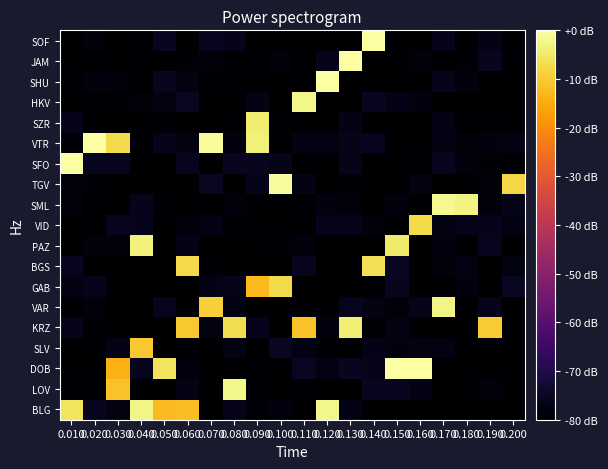

Reading left to right, what are all the values shown in this chart?

BLG: 0.010=-5.7	0.020=-75.5	0.030=-77.7	0.040=-2.6	0.050=-12.3	0.060=-12.1	0.070=-80.0	0.080=-76.3	0.090=-79.0	0.100=-77.9	0.110=-80.0	0.120=-2.2	0.130=-76.7	0.140=-80.0	0.150=-80.0	0.160=-80.0	0.170=-80.0	0.180=-79.8	0.190=-80.0	0.200=-80.0
LOV: 0.010=-78.9	0.020=-80.0	0.030=-11.5	0.040=-80.0	0.050=-80.0	0.060=-77.1	0.070=-80.0	0.080=-2.4	0.090=-79.1	0.100=-80.0	0.110=-78.9	0.120=-80.0	0.130=-80.0	0.140=-75.5	0.150=-75.3	0.160=-76.9	0.170=-80.0	0.180=-80.0	0.190=-78.2	0.200=-80.0
DOB: 0.010=-80.0	0.020=-80.0	0.030=-14.1	0.040=-75.9	0.050=-5.7	0.060=-78.4	0.070=-80.0	0.080=-79.8	0.090=-79.5	0.100=-80.0	0.110=-75.3	0.120=-77.2	0.130=-75.6	0.140=-76.1	0.150=0.0	0.160=0.0	0.170=-80.0	0.180=-80.0	0.190=-80.0	0.200=-80.0
SLV: 0.010=-80.0	0.020=-80.0	0.030=-76.7	0.040=-10.6	0.050=-80.0	0.060=-79.6	0.070=-80.0	0.080=-77.0	0.090=-80.0	0.100=-75.1	0.110=-77.3	0.120=-80.0	0.130=-80.0	0.140=-76.8	0.150=-77.9	0.160=-77.7	0.170=-77.3	0.180=-80.0	0.190=-80.0	0.200=-80.0
KRZ: 0.010=-76.4	0.020=-78.8	0.030=-80.0	0.040=-80.0	0.050=-80.0	0.060=-10.4	0.070=-77.7	0.080=-6.7	0.090=-76.1	0.100=-80.0	0.110=-11.0	0.120=-77.9	0.130=-4.1	0.140=-79.4	0.150=-77.3	0.160=-80.0	0.170=-79.8	0.180=-80.0	0.190=-9.7	0.200=-80.0
VAR: 0.010=-80.0	0.020=-78.6	0.030=-80.0	0.040=-79.9	0.050=-75.9	0.060=-80.0	0.070=-9.2	0.080=-77.4	0.090=-80.0	0.100=-80.0	0.110=-80.0	0.120=-80.0	0.130=-75.7	0.140=-76.9	0.150=-78.7	0.160=-76.3	0.170=-2.5	0.180=-80.0	0.190=-76.1	0.200=-79.6
GAB: 0.010=-76.9	0.020=-76.0	0.030=-80.0	0.040=-80.0	0.050=-80.0	0.060=-80.0	0.070=-76.8	0.080=-76.4	0.090=-12.7	0.100=-7.4	0.110=-80.0	0.120=-80.0	0.130=-80.0	0.140=-80.0	0.150=-75.6	0.160=-80.0	0.170=-79.8	0.180=-78.0	0.190=-80.0	0.200=-75.3
BGS: 0.010=-75.4	0.020=-80.0	0.030=-80.0	0.040=-80.0	0.050=-80.0	0.060=-7.7	0.070=-78.9	0.080=-80.0	0.090=-80.0	0.100=-80.0	0.110=-75.9	0.120=-80.0	0.130=-80.0	0.140=-6.5	0.150=-75.1	0.160=-80.0	0.170=-78.3	0.180=-77.4	0.190=-80.0	0.200=-77.7
PAZ: 0.010=-80.0	0.020=-78.7	0.030=-78.7	0.040=-3.3	0.050=-80.0	0.060=-76.6	0.070=-80.0	0.080=-80.0	0.090=-80.0	0.100=-79.1	0.110=-78.2	0.120=-80.0	0.130=-79.9	0.140=-80.0	0.150=-4.7	0.160=-80.0	0.170=-78.1	0.180=-80.0	0.190=-75.6	0.200=-80.0
VID: 0.010=-80.0	0.020=-80.0	0.030=-75.8	0.040=-76.2	0.050=-80.0	0.060=-78.4	0.070=-76.8	0.080=-79.4	0.090=-79.7	0.100=-80.0	0.110=-80.0	0.120=-76.0	0.130=-76.0	0.140=-78.7	0.150=-80.0	0.160=-7.3	0.170=-77.7	0.180=-76.0	0.190=-76.1	0.200=-77.2
SML: 0.010=-78.6	0.020=-80.0	0.030=-80.0	0.040=-76.0	0.050=-78.9	0.060=-80.0	0.070=-80.0	0.080=-78.4	0.090=-80.0	0.100=-80.0	0.110=-79.5	0.120=-78.1	0.130=-78.5	0.140=-80.0	0.150=-77.9	0.160=-80.0	0.170=-1.7	0.180=-2.8	0.190=-78.5	0.200=-76.5
TGV: 0.010=-78.4	0.020=-79.3	0.030=-80.0	0.040=-80.0	0.050=-80.0	0.060=-80.0	0.070=-75.3	0.080=-80.0	0.090=-76.1	0.100=-0.6	0.110=-77.1	0.120=-80.0	0.130=-79.2	0.140=-80.0	0.150=-80.0	0.160=-77.8	0.170=-80.0	0.180=-80.0	0.190=-78.5	0.200=-8.0
SFO: 0.010=-0.0	0.020=-75.5	0.030=-75.9	0.040=-80.0	0.050=-80.0	0.060=-75.7	0.070=-80.0	0.080=-75.3	0.090=-75.4	0.100=-76.5	0.110=-80.0	0.120=-80.0	0.130=-76.5	0.140=-80.0	0.150=-80.0	0.160=-79.4	0.170=-75.6	0.180=-78.0	0.190=-79.3	0.200=-80.0
VTR: 0.010=-78.8	0.020=0.0	0.030=-7.5	0.040=-79.8	0.050=-76.2	0.060=-77.6	0.070=-0.8	0.080=-78.0	0.090=-3.6	0.100=-80.0	0.110=-76.9	0.120=-76.9	0.130=-76.3	0.140=-75.9	0.150=-79.9	0.160=-80.0	0.170=-77.0	0.180=-78.5	0.190=-78.0	0.200=-77.0
SZR: 0.010=-76.1	0.020=-80.0	0.030=-80.0	0.040=-80.0	0.050=-79.2	0.060=-80.0	0.070=-80.0	0.080=-79.6	0.090=-4.4	0.100=-79.1	0.110=-80.0	0.120=-80.0	0.130=-76.8	0.140=-80.0	0.150=-80.0	0.160=-79.8	0.170=-77.3	0.180=-80.0	0.190=-78.8	0.200=-80.0
HKV: 0.010=-80.0	0.020=-79.7	0.030=-79.6	0.040=-78.6	0.050=-77.7	0.060=-75.2	0.070=-79.8	0.080=-80.0	0.090=-77.0	0.100=-80.0	0.110=-2.3	0.120=-80.0	0.130=-80.0	0.140=-75.4	0.150=-76.6	0.160=-78.0	0.170=-80.0	0.180=-80.0	0.190=-80.0	0.200=-80.0
SHU: 0.010=-79.5	0.020=-77.9	0.030=-78.4	0.040=-80.0	0.050=-75.5	0.060=-77.6	0.070=-79.5	0.080=-78.9	0.090=-80.0	0.100=-80.0	0.110=-80.0	0.120=0.0	0.130=-80.0	0.140=-80.0	0.150=-80.0	0.160=-80.0	0.170=-76.4	0.180=-78.0	0.190=-80.0	0.200=-80.0
JAM: 0.010=-80.0	0.020=-80.0	0.030=-80.0	0.040=-80.0	0.050=-80.0	0.060=-78.8	0.070=-78.6	0.080=-80.0	0.090=-80.0	0.100=-78.7	0.110=-80.0	0.120=-76.4	0.130=0.0	0.140=-80.0	0.150=-80.0	0.160=-78.6	0.170=-80.0	0.180=-79.1	0.190=-75.6	0.200=-79.2
SOF: 0.010=-80.0	0.020=-78.6	0.030=-80.0	0.040=-79.5	0.050=-75.6	0.060=-80.0	0.070=-75.4	0.080=-75.9	0.090=-80.0	0.100=-80.0	0.110=-80.0	0.120=-80.0	0.130=-80.0	0.140=0.0	0.150=-80.0	0.160=-80.0	0.170=-76.6	0.180=-80.0	0.190=-76.9	0.200=-80.0